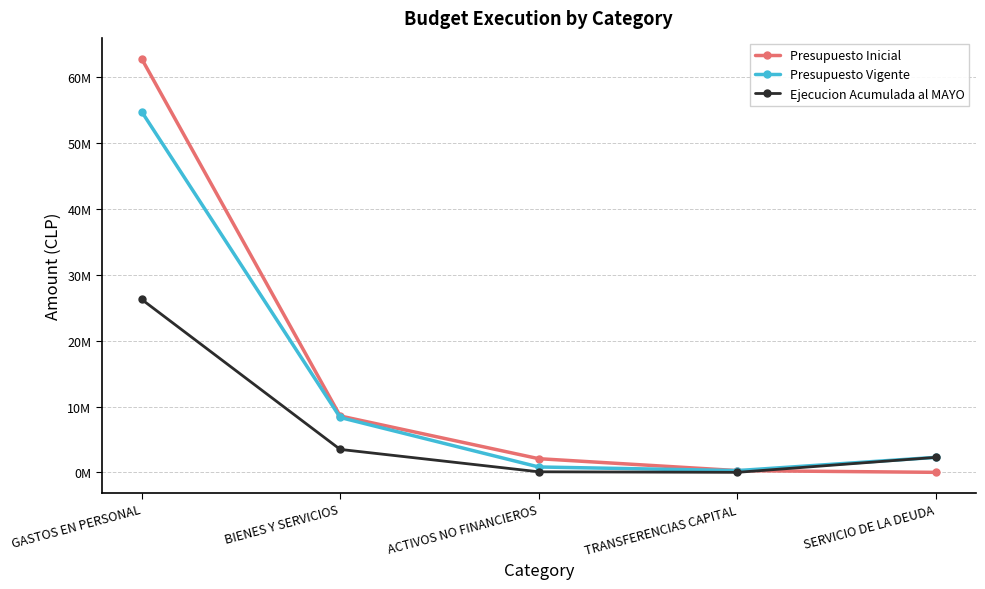

True or false: Presupuesto Vigente and Ejecucion Acumulada al MAYO intersect in this chart.

False